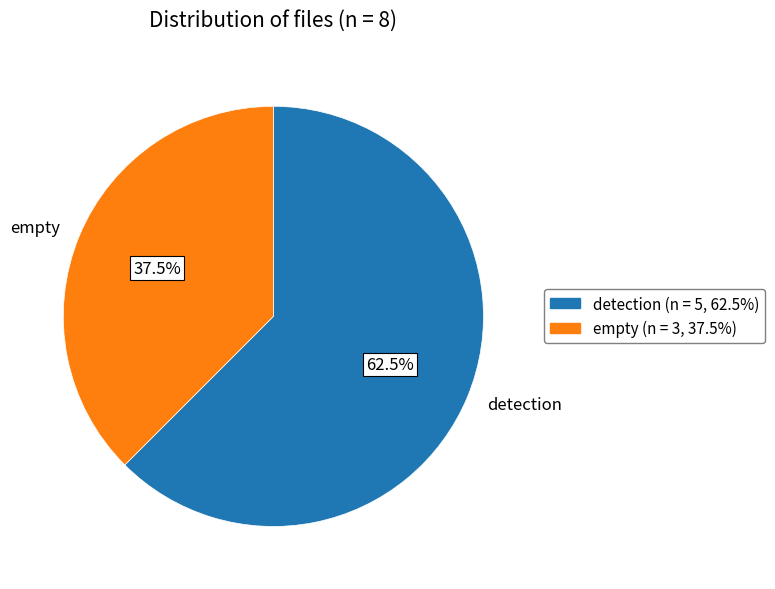

How many slices are in this pie chart?

2